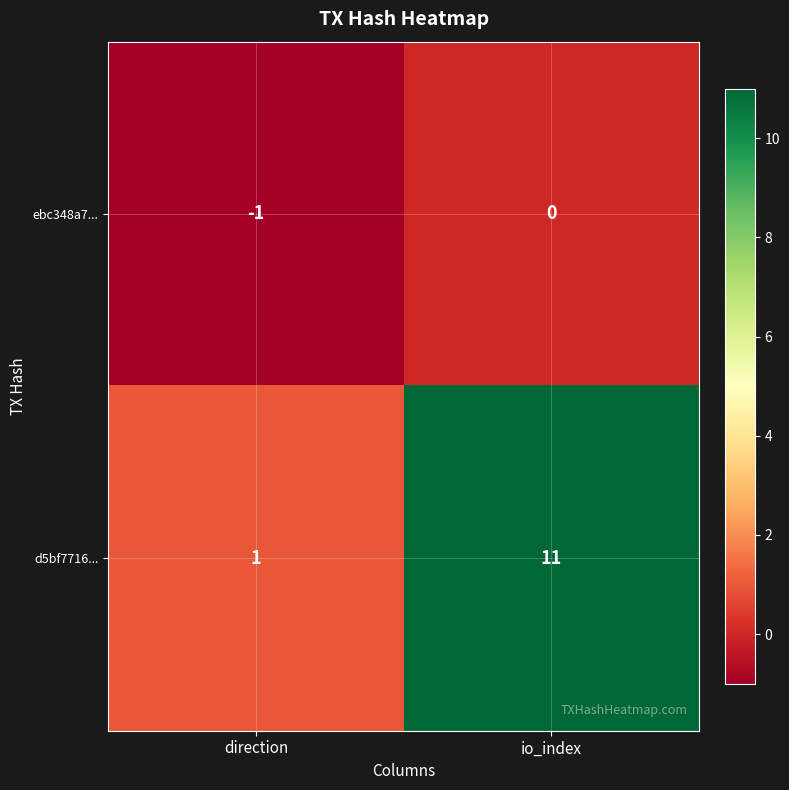

What is the difference between the maximum and minimum values in the d5bf7716... series?

10